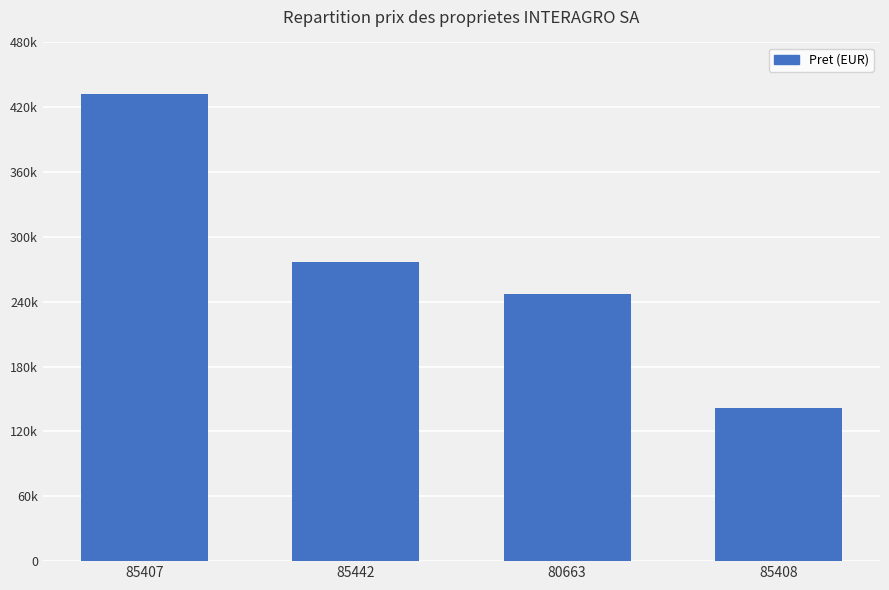

Are the bars horizontal?

No